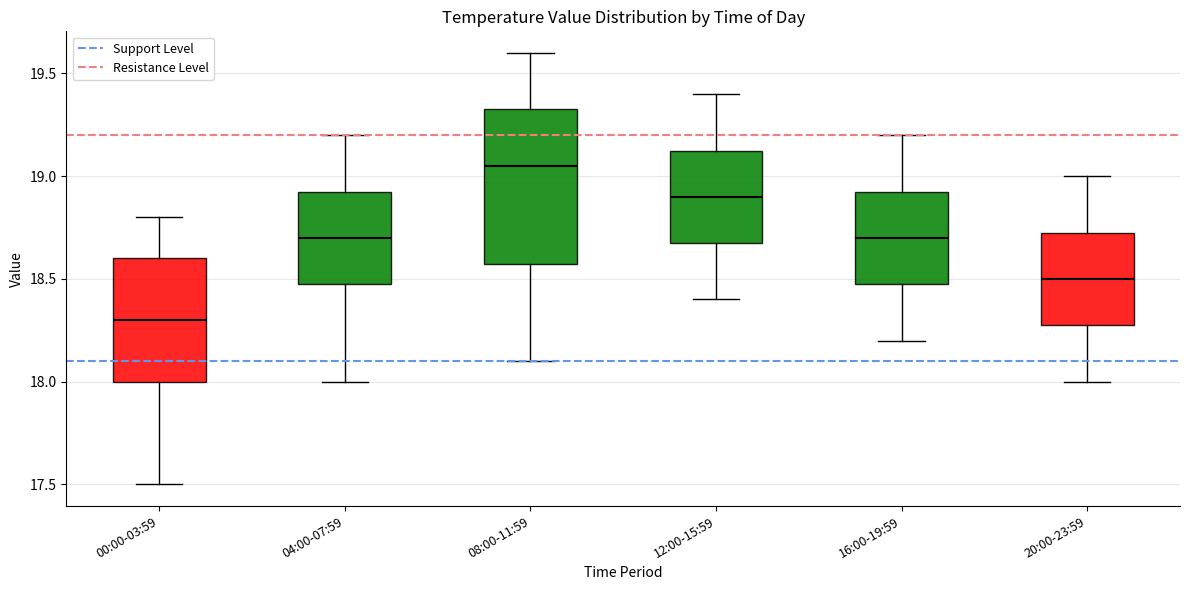

Where is the lower edge of the box for 08:00-11:59 on the y-axis? The values are not printed on the chart, so give them approximately, as read against the axis.

18.60